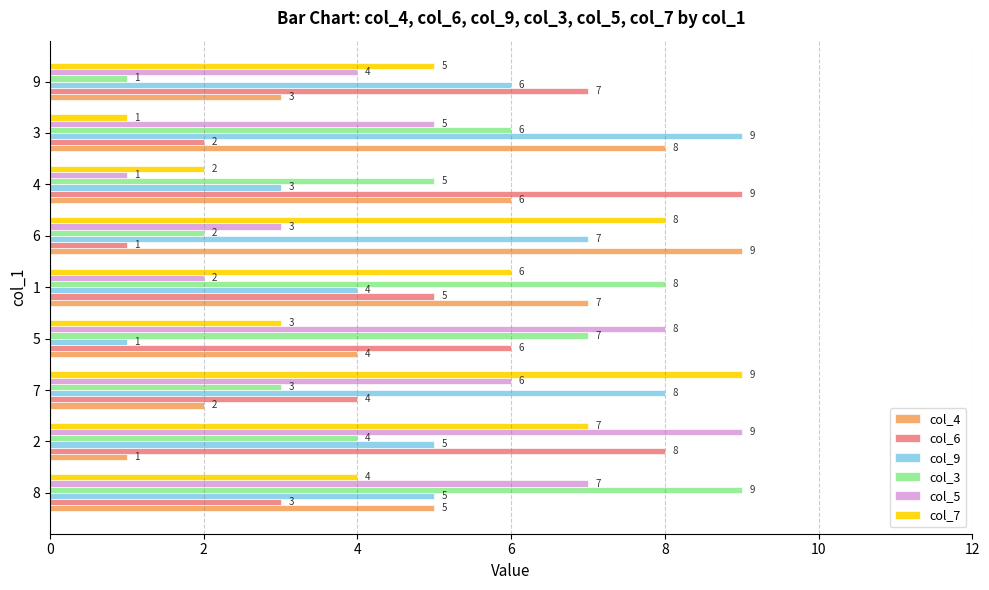

What is the maximum value for col_3?

9